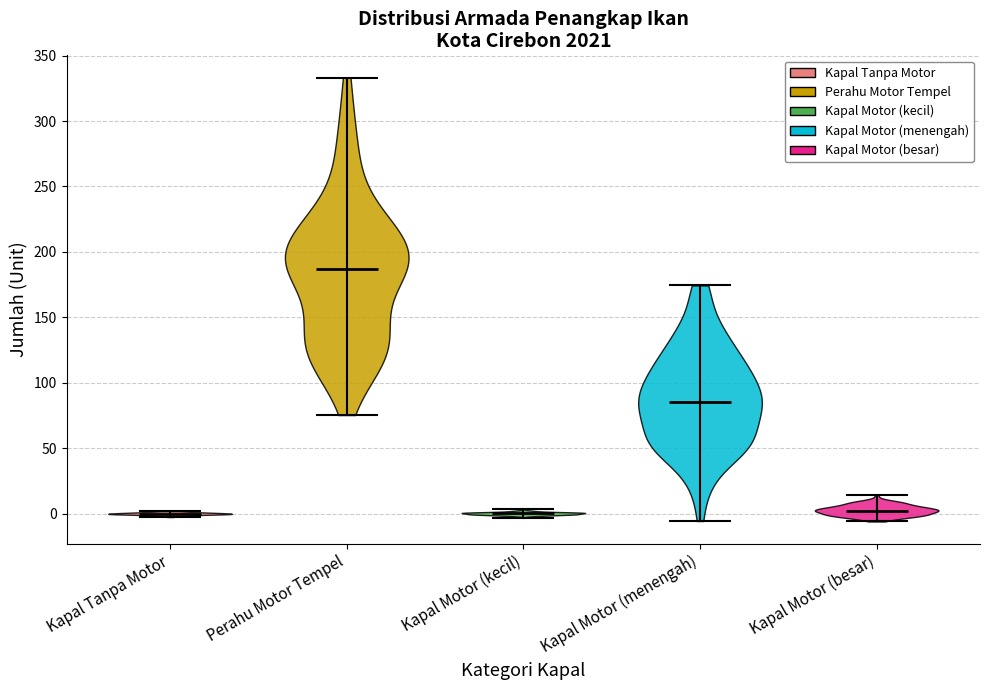

Reading left to right, read every violin against the y-axis: where its median line is, and the lowest and highest points it reaches. The values are not printed on the chart, so give them approximately, as read against the axis.

Kapal Tanpa Motor: median line 0, lowest point -5, highest point 0
Perahu Motor Tempel: median line 185, lowest point 75, highest point 335
Kapal Motor (kecil): median line 0, lowest point -5, highest point 5
Kapal Motor (menengah): median line 85, lowest point -5, highest point 175
Kapal Motor (besar): median line 0, lowest point -5, highest point 15